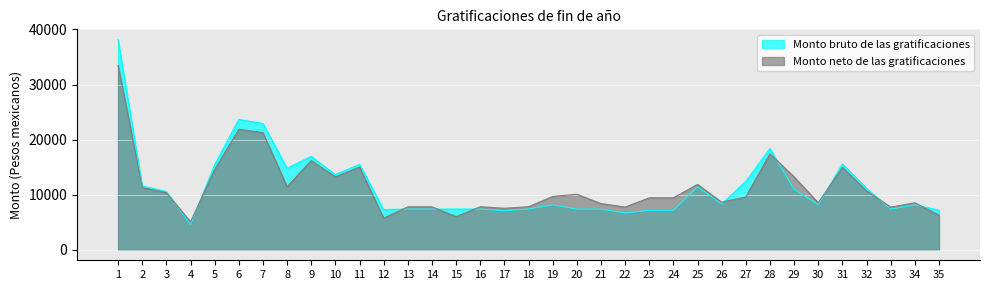

How many intersections are there between Monto neto de las gratificaciones and Monto bruto de las gratificaciones?

10